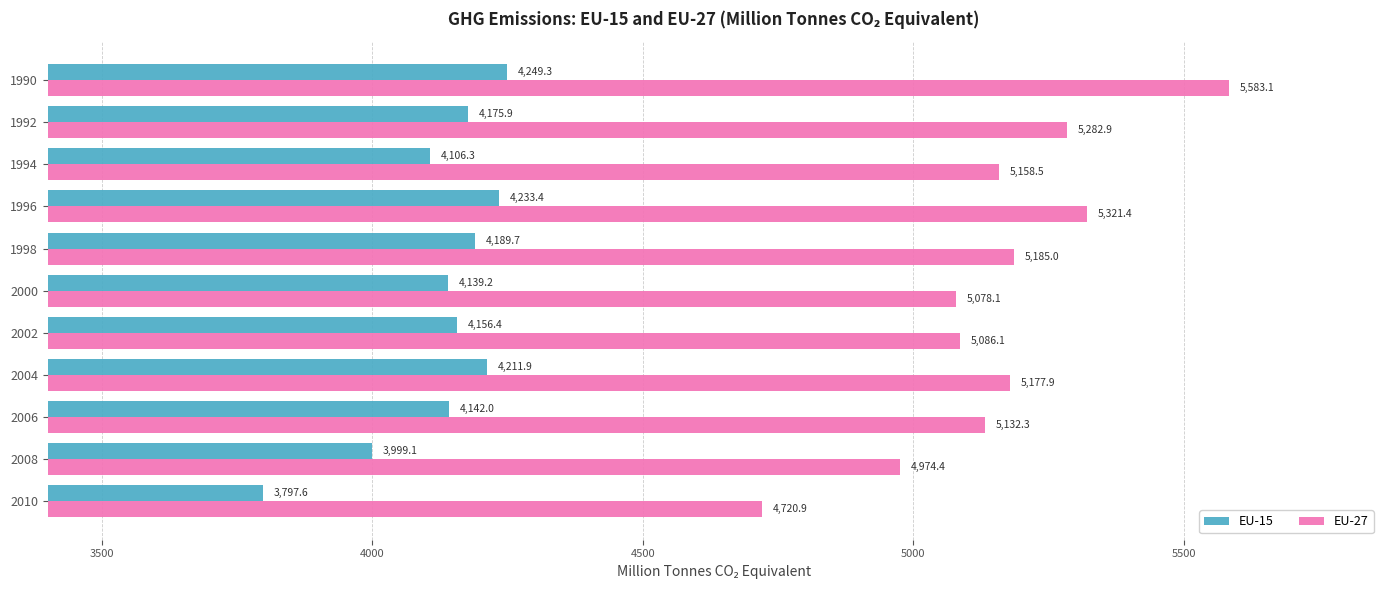

How many values in the EU-27 series are below 5158?

5